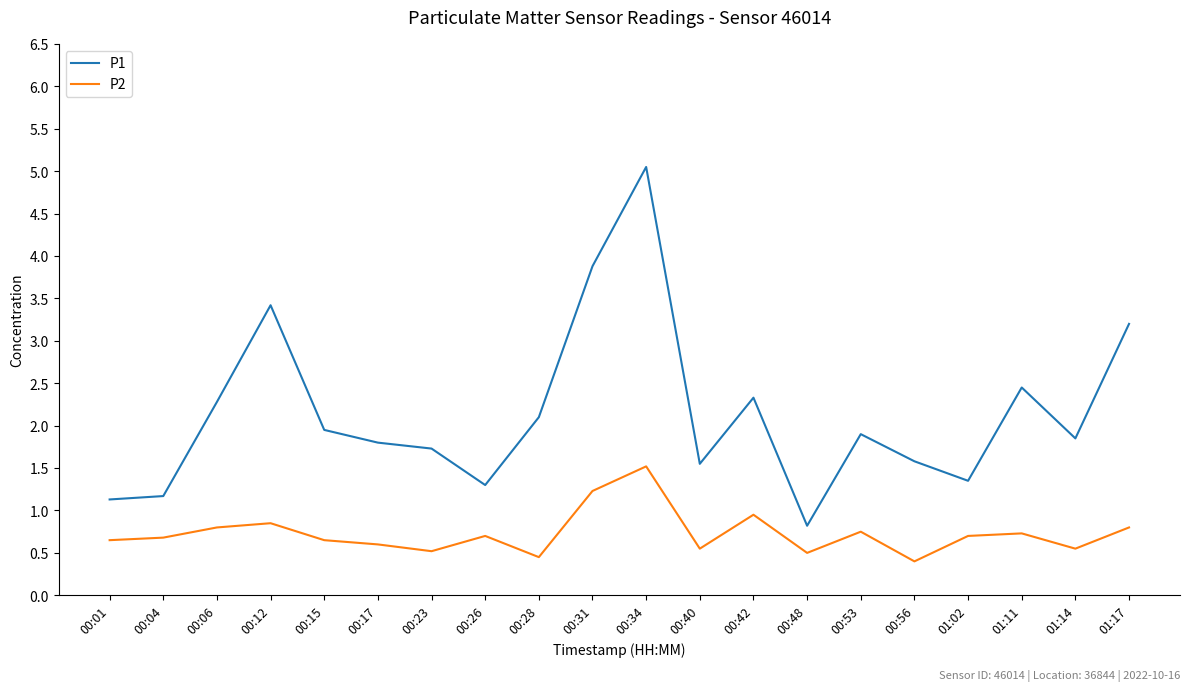

True or false: P1 and P2 intersect in this chart.

False